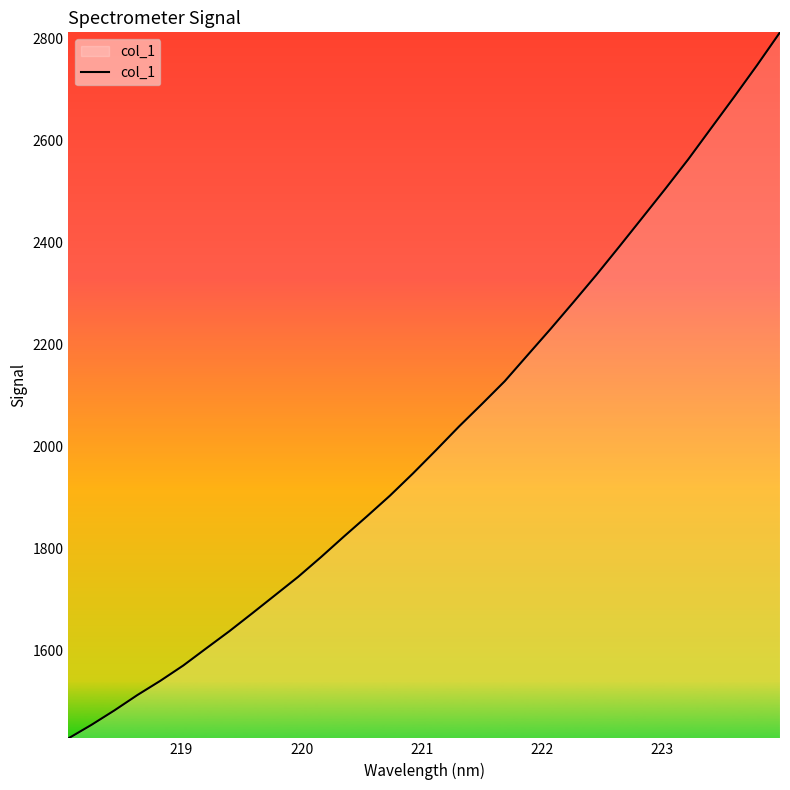

What is the minimum value shown in the chart?

1427.9